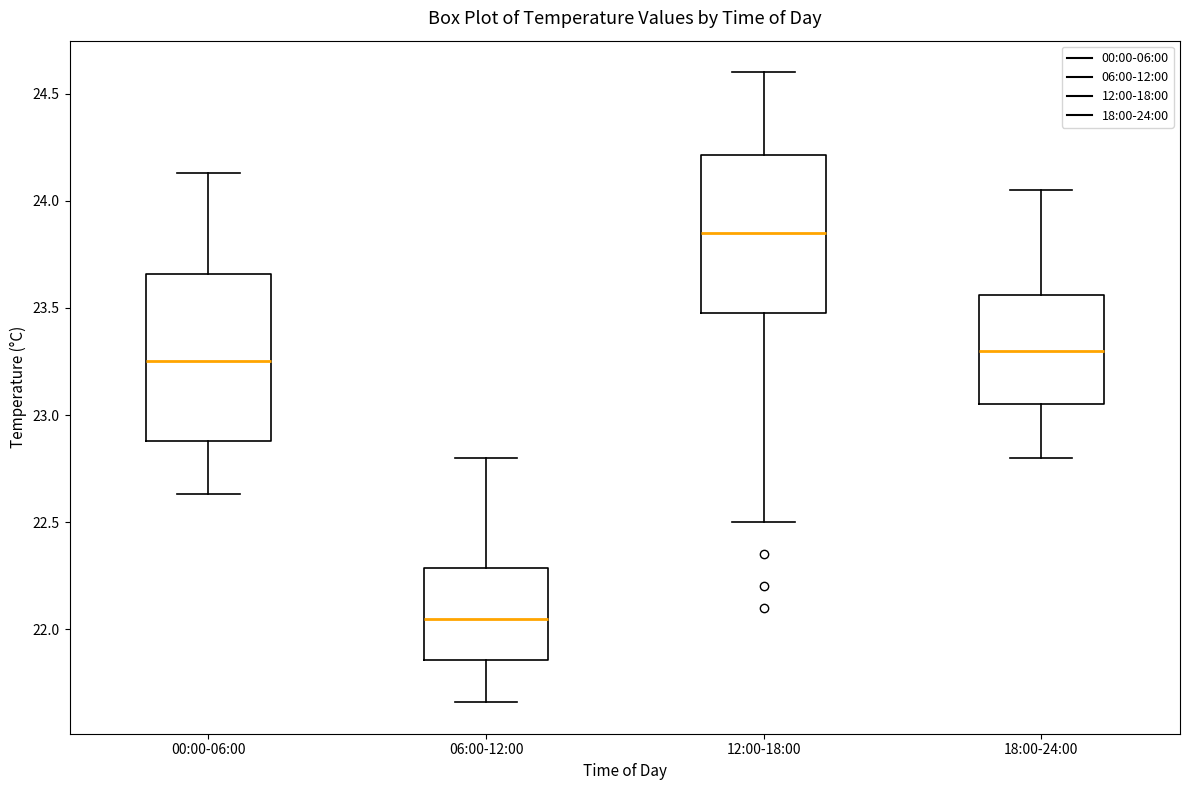

Reading left to right, transcribe this box plot: for each box, give where its median line is, the range the box spans, and where its two whiskers end, as read against the y-axis. The values are not printed on the chart, so give them approximately, as read against the axis.

00:00-06:00: median 23.25, box 22.90 to 23.65, whiskers 22.65 to 24.15
06:00-12:00: median 22.05, box 21.85 to 22.30, whiskers 21.65 to 22.80
12:00-18:00: median 23.85, box 23.50 to 24.20, whiskers 22.50 to 24.60
18:00-24:00: median 23.30, box 23.05 to 23.55, whiskers 22.80 to 24.05